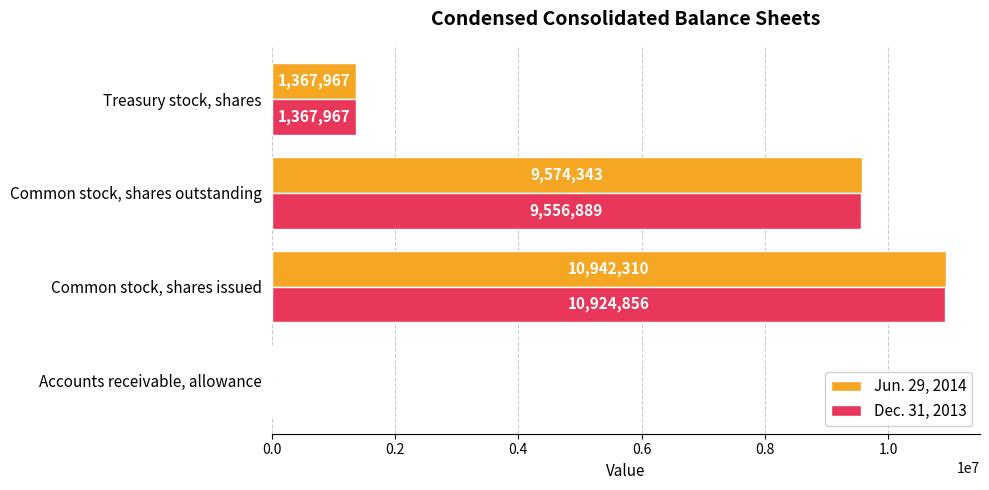

The Jun. 29, 2014 series shows 2230825 at Common stock, shares issued. True or false?

False